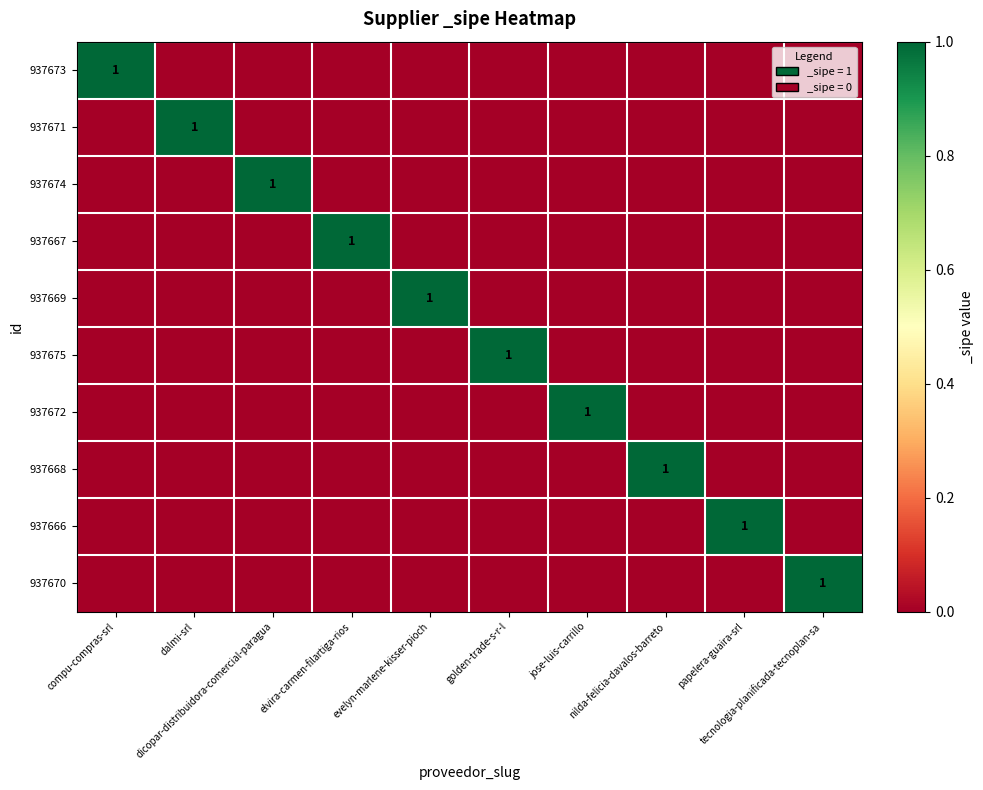

How many distinct data groups are displayed?

10